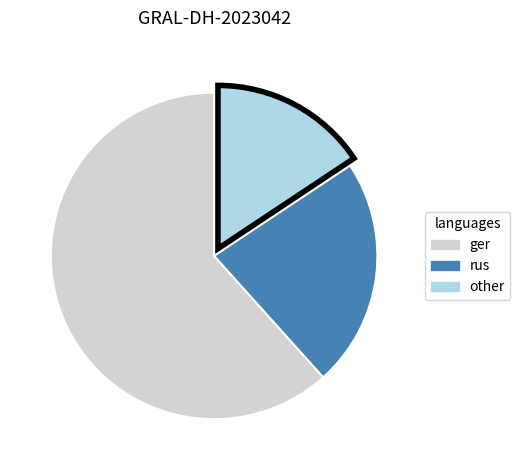

Is there a majority slice in this chart?

Yes